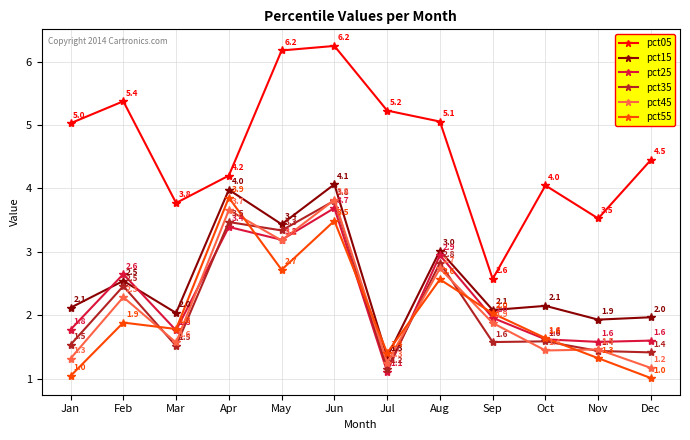

True or false: pct05 and pct25 cross at least once.

False